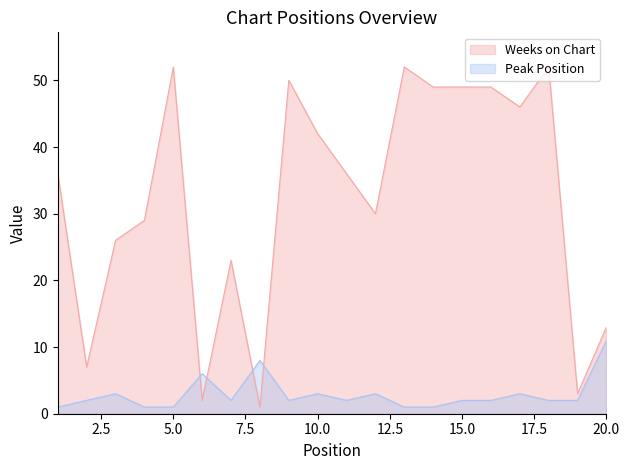

Where is the first local maximum for Weeks on Chart?

5